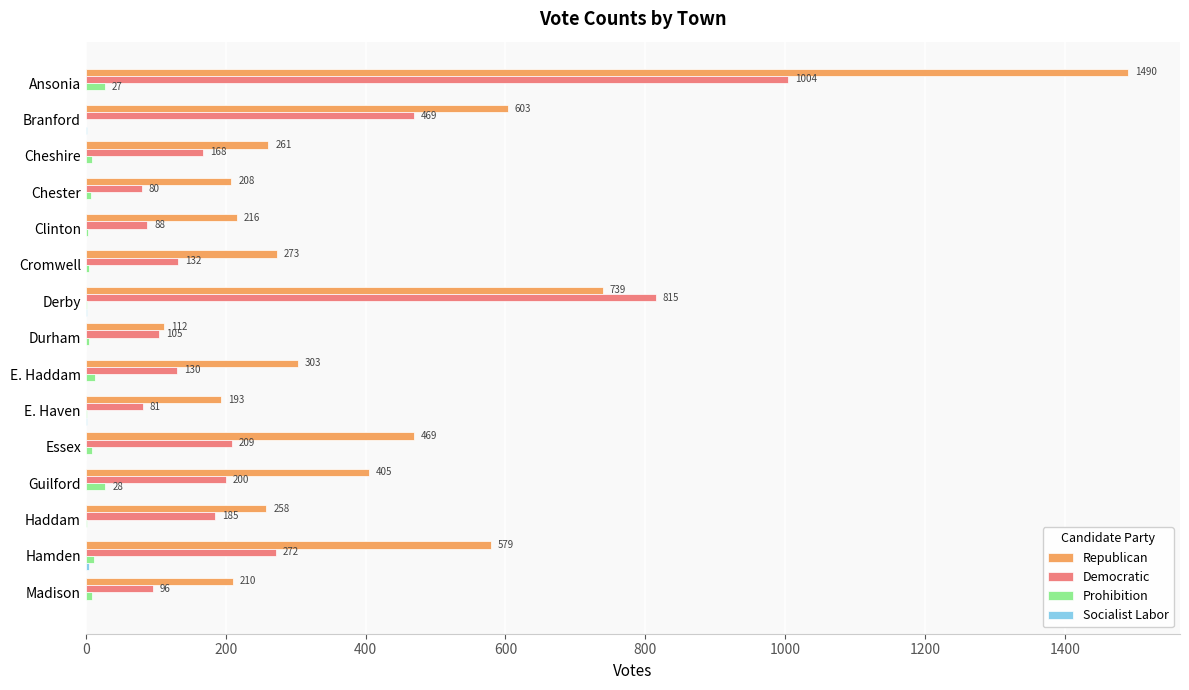

Is it true that Republican equals 469 at Essex?

True